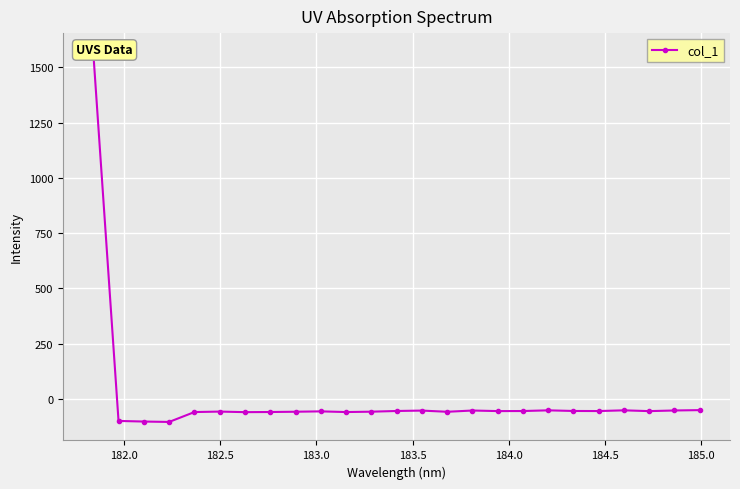

How many values are above zero?

1